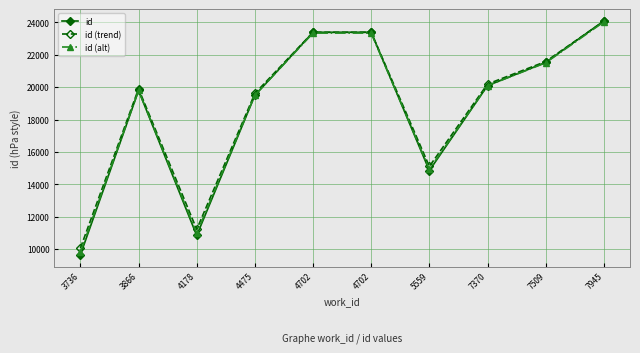

The value of id at 4178 is 10848.0. True or false?

True